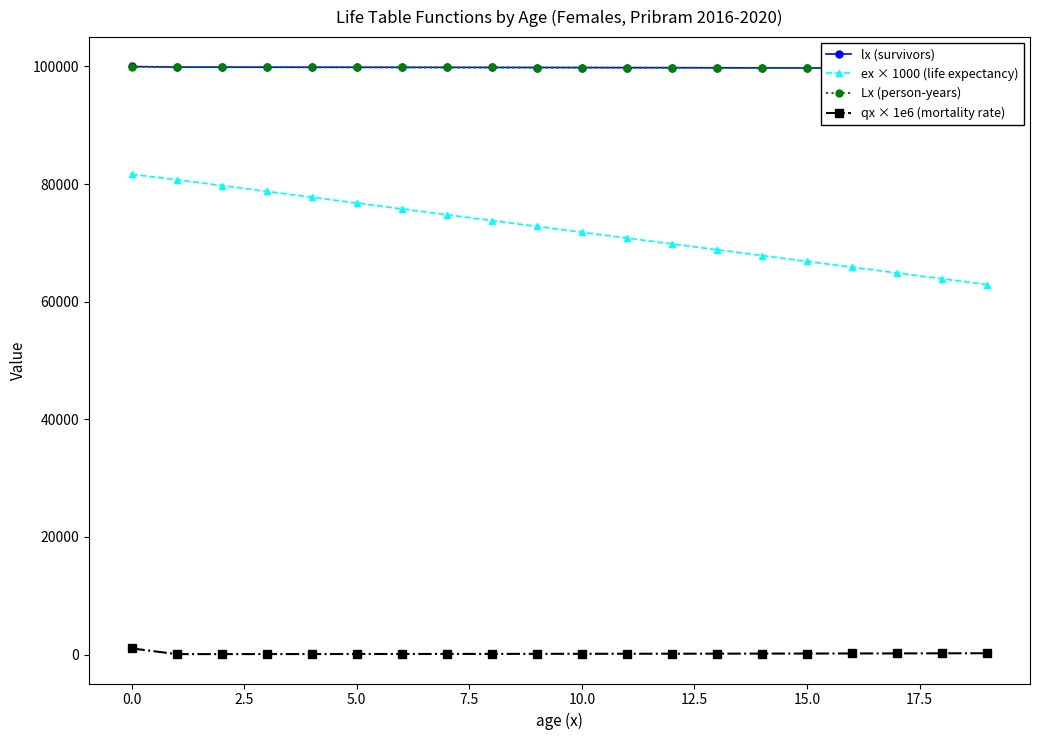

True or false: qx × 1e6 (mortality rate) and ex × 1000 (life expectancy) cross at least once.

False